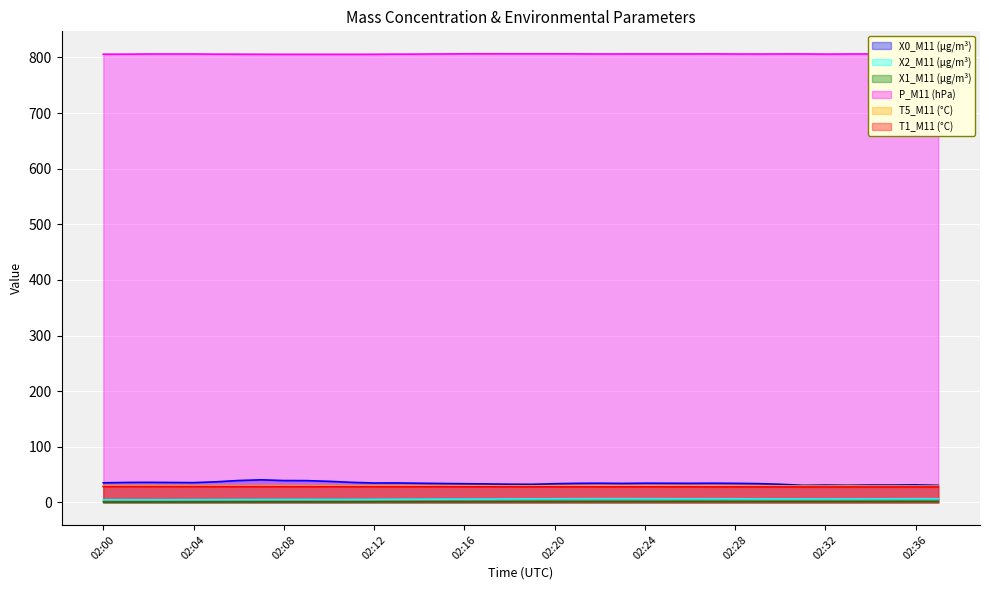

Where does the X0_M11 series first go above 34?

02:00